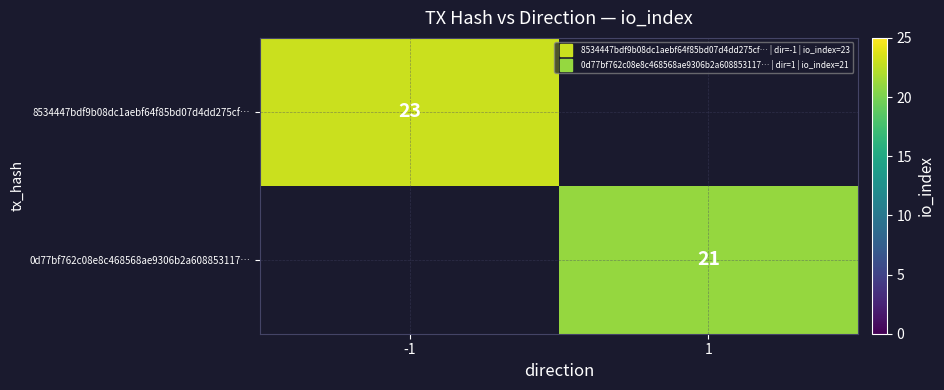

Which category has the lowest value across all series?

1